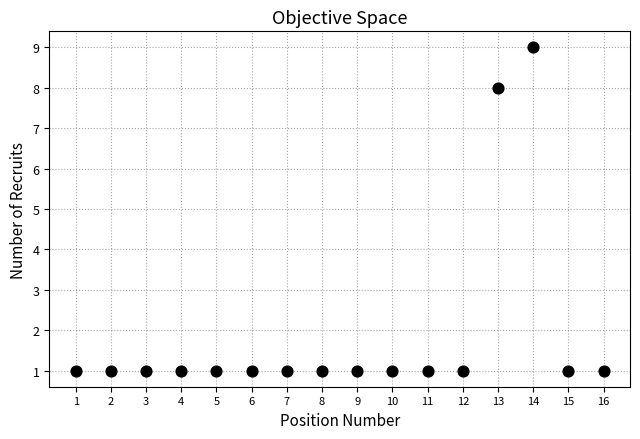

What is the range of Y values (max minus min)?

8